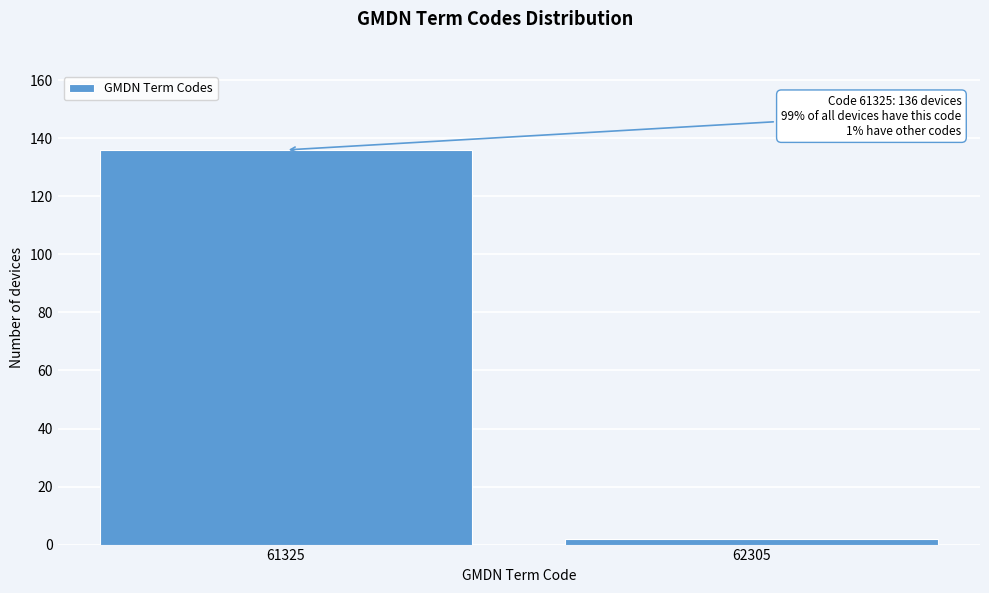

Reading left to right, list all the values displayed in this chart.

136	2